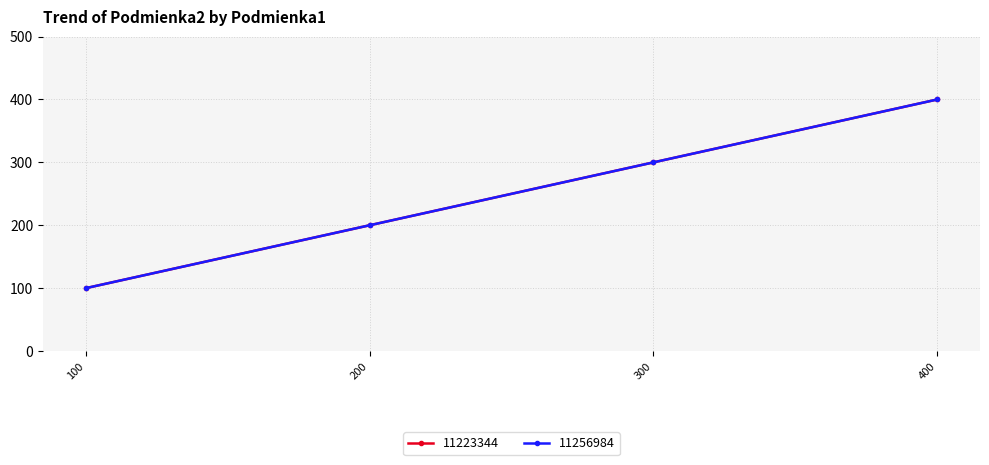

What is the total value across all series at 100?

200